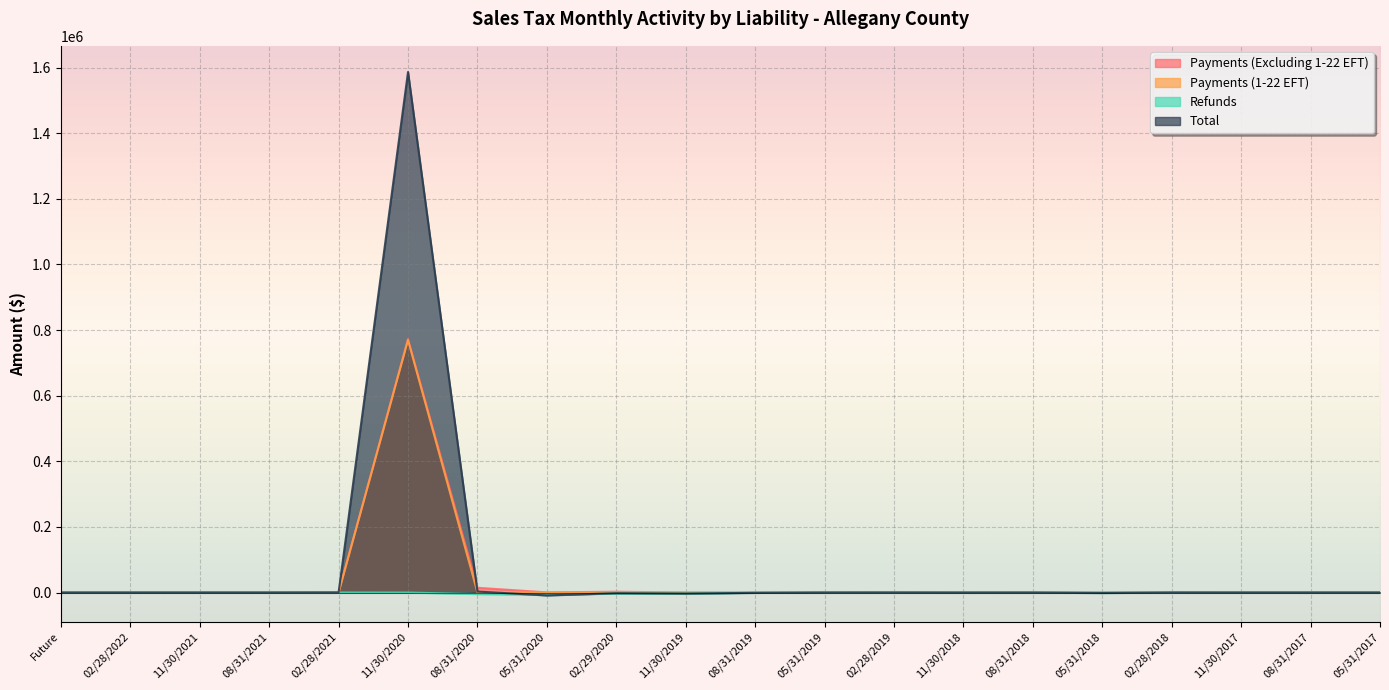

Which category has the lowest value in the Payments (1-22 EFT) series?

Future